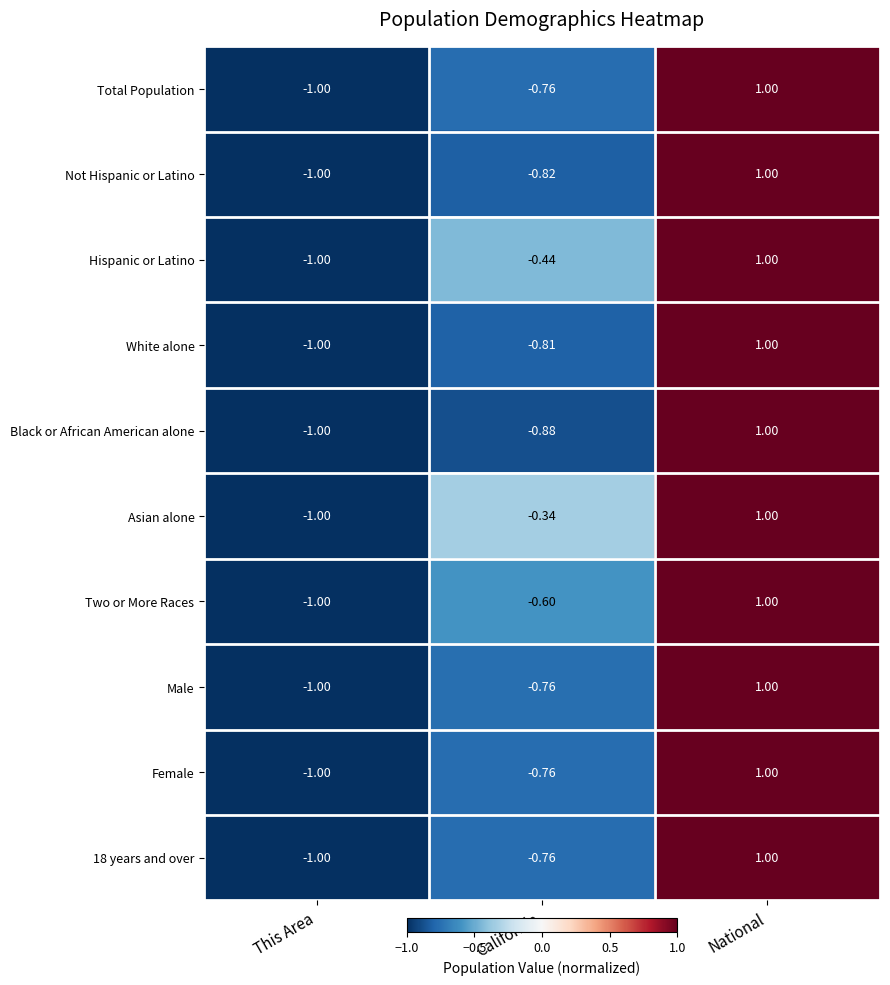

How many values in the Asian alone series are below 0?

2